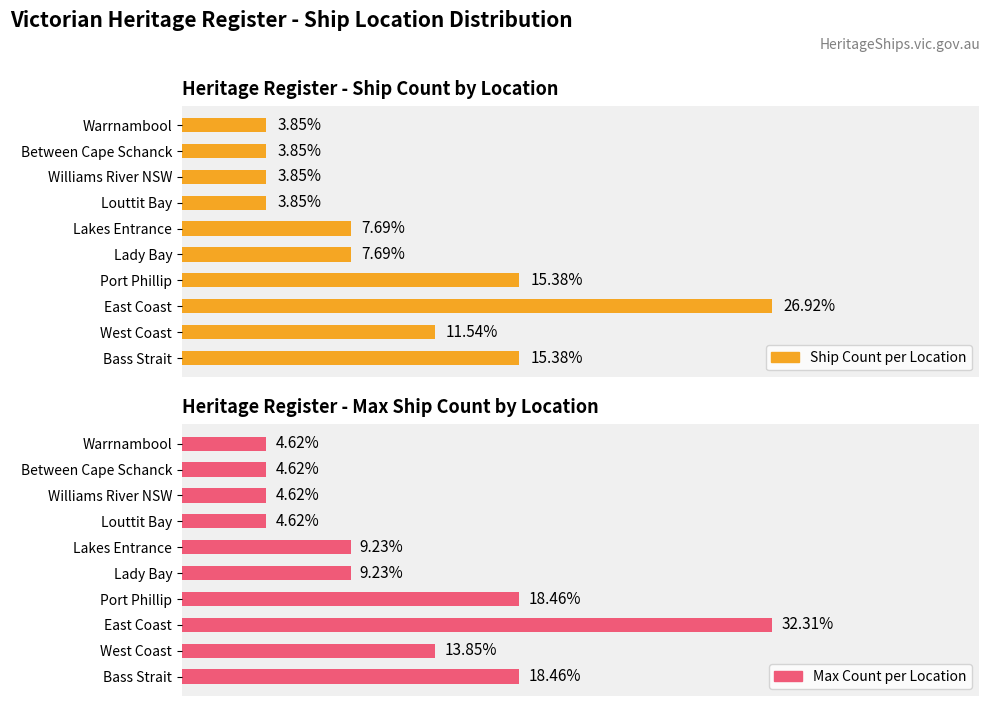

Is the value of Ship Count per Location at Port Phillip greater than the value of Max Count per Location at Between Cape Schanck?

Yes